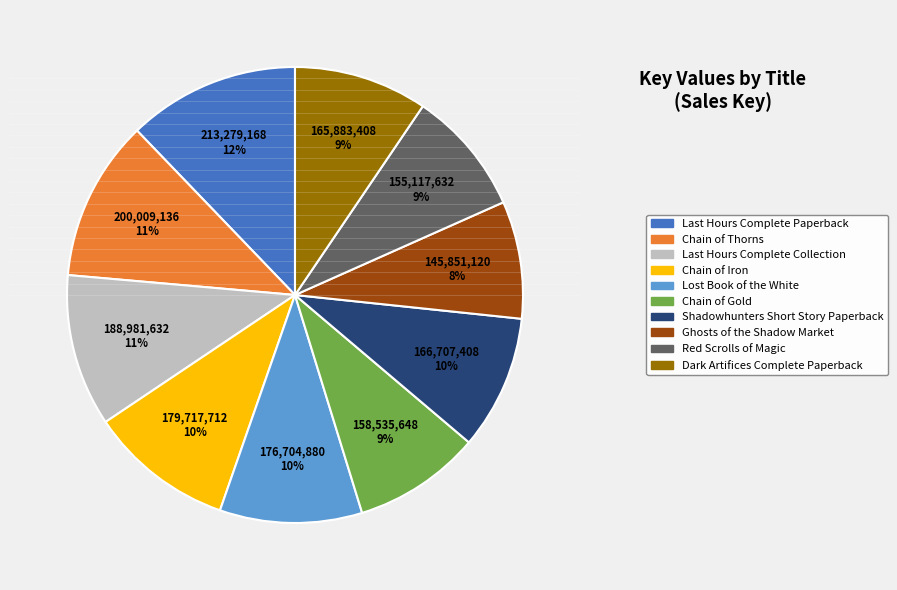

What is the ratio of the value at Chain of Iron to the value at Dark Artifices Complete Paperback?

1.1